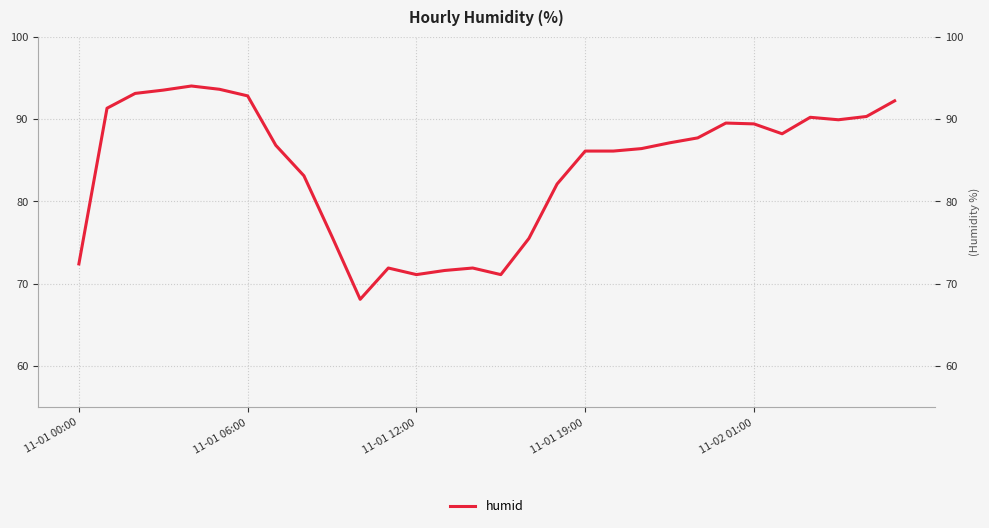

The chart shows a value of 143.5 at 26. True or false?

False